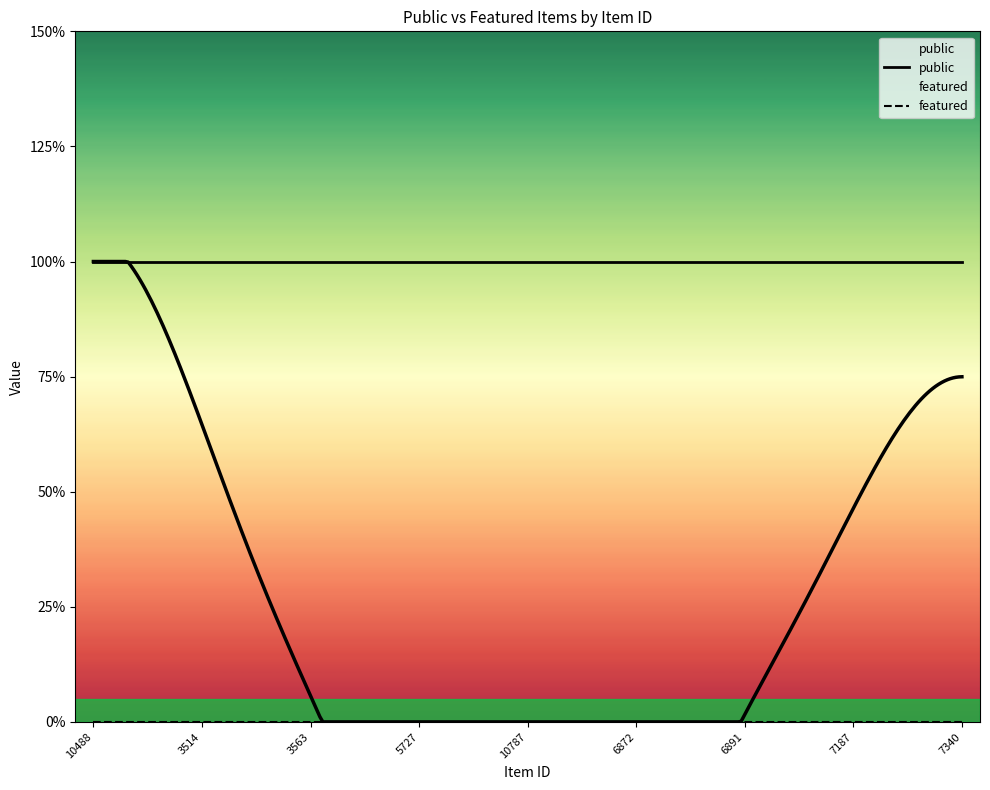

What is the value of the public point at the 19th from the left?

1